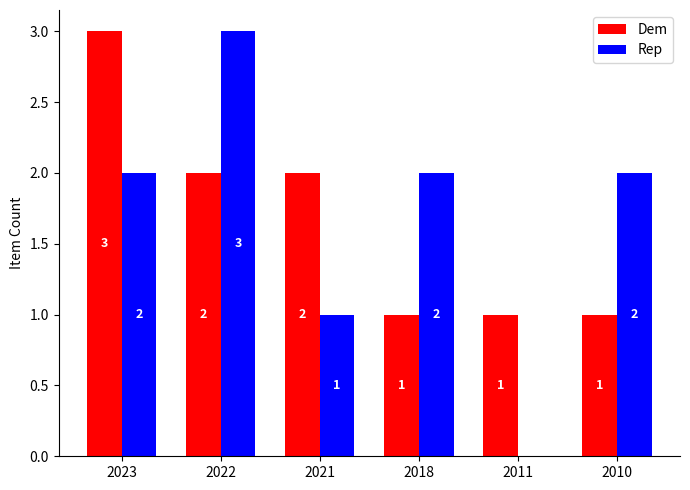

What are all the series names shown in the legend?

Dem, Rep